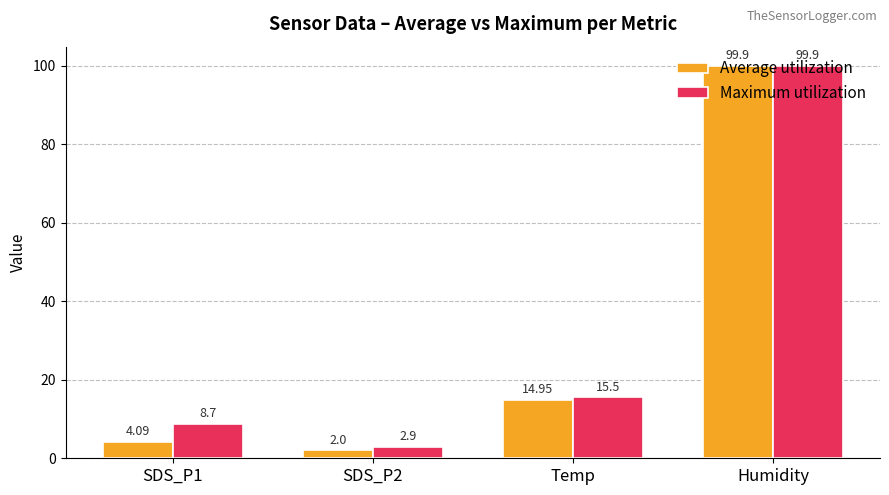

What position from the right is Temp?

2